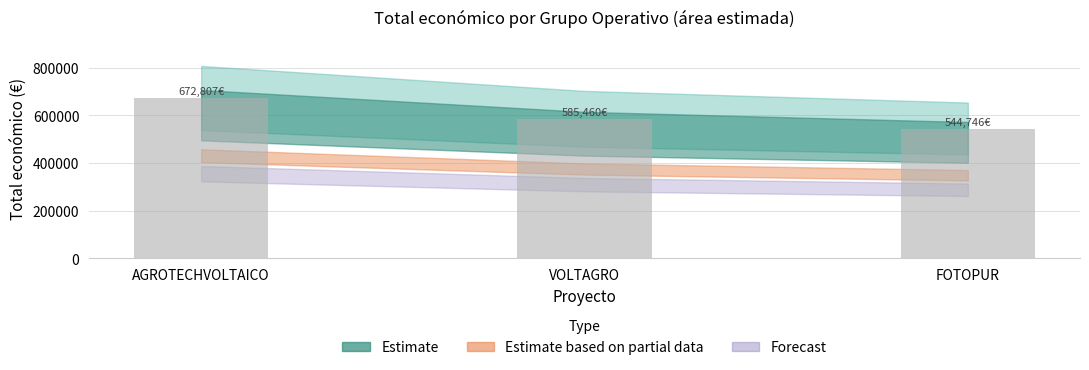

At which category does the chart reach its minimum across all series?

FOTOPUR